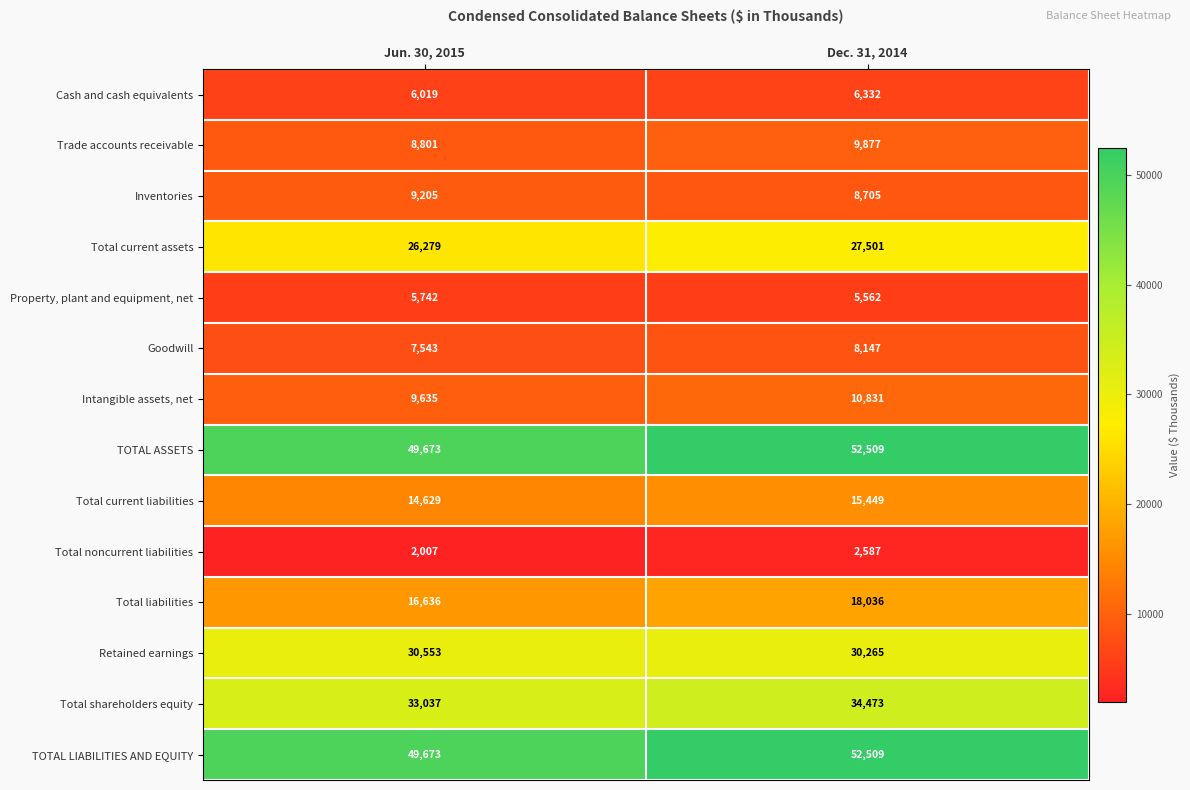

List the labels in order of Total noncurrent liabilities value, smallest first.

Jun. 30, 2015, Dec. 31, 2014